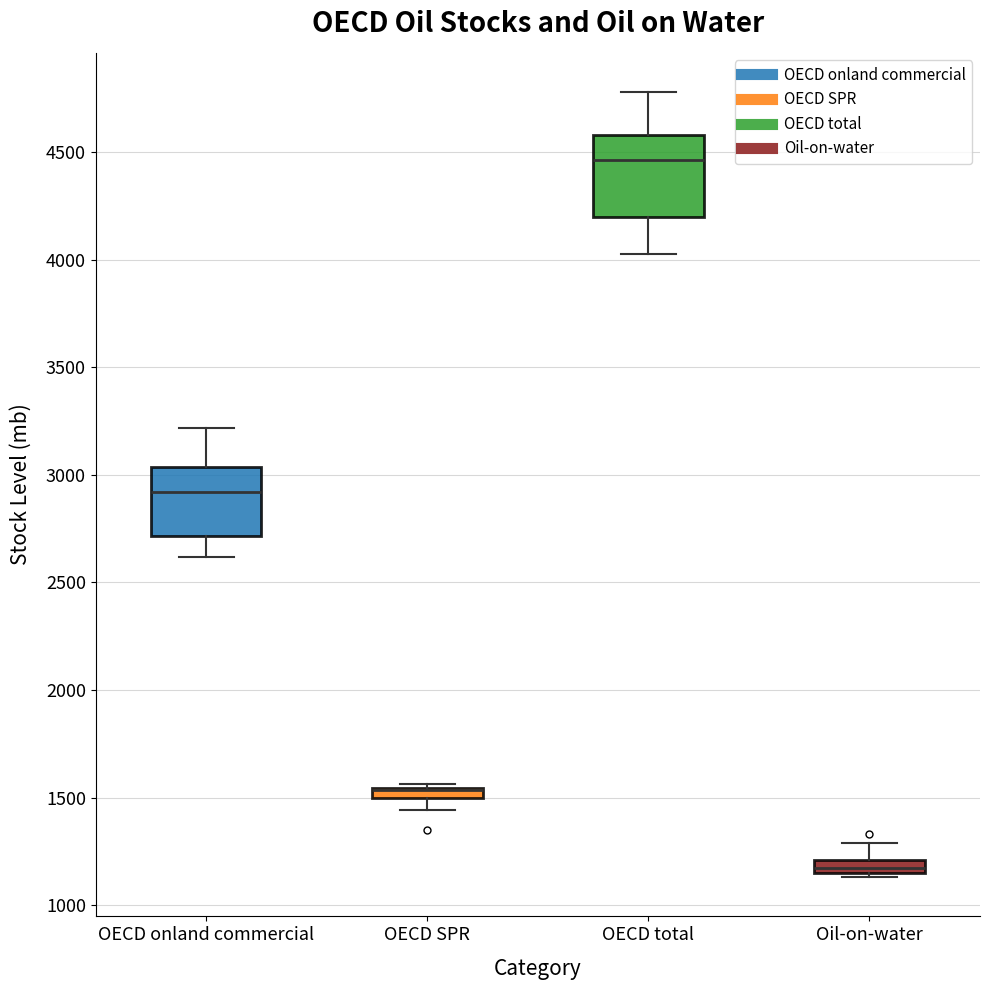

Where is the upper edge of the box for OECD SPR on the y-axis? The values are not printed on the chart, so give them approximately, as read against the axis.

1550